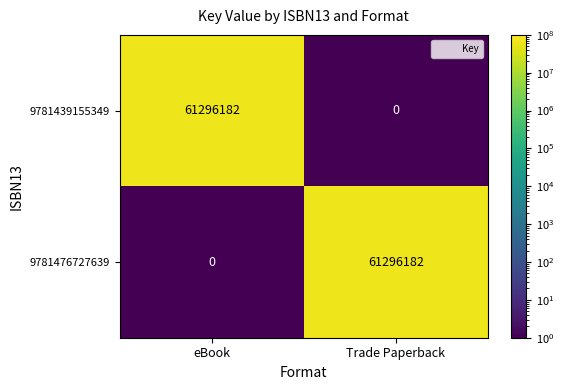

At how many categories does at least one series exceed 24098210?

2